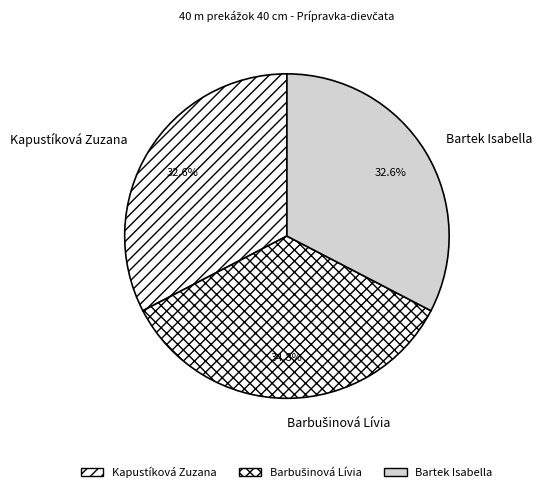

Is there a majority slice in this chart?

No